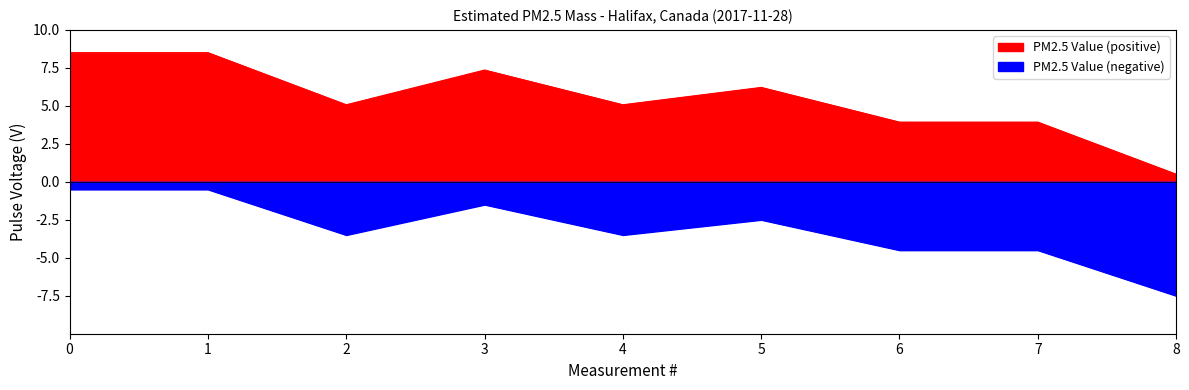

At which category does the chart reach its minimum across all series?

23